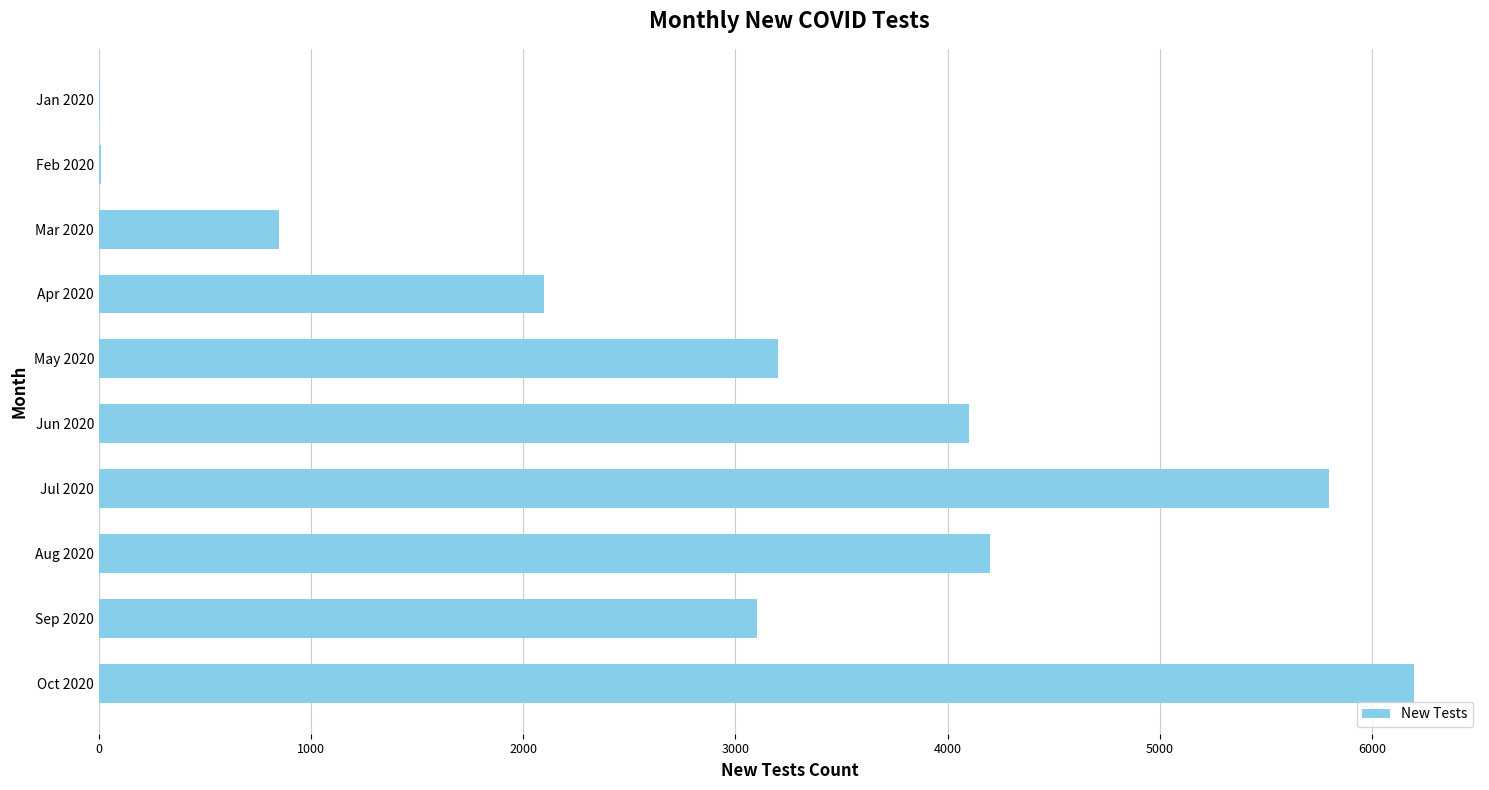

The value at Jul 2020 is 5800. True or false?

True